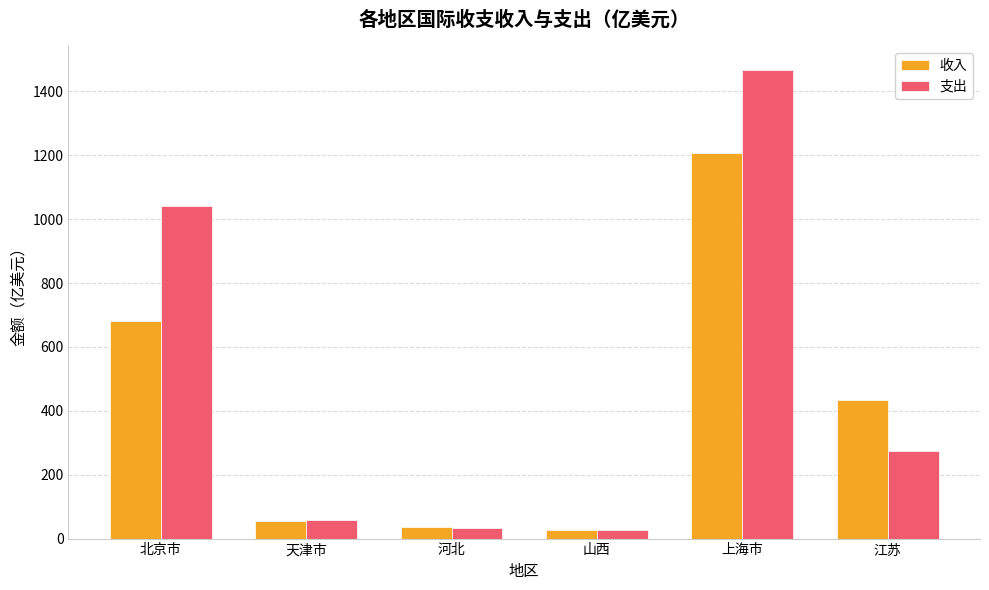

What is the average value of the 支出 series?

483.3